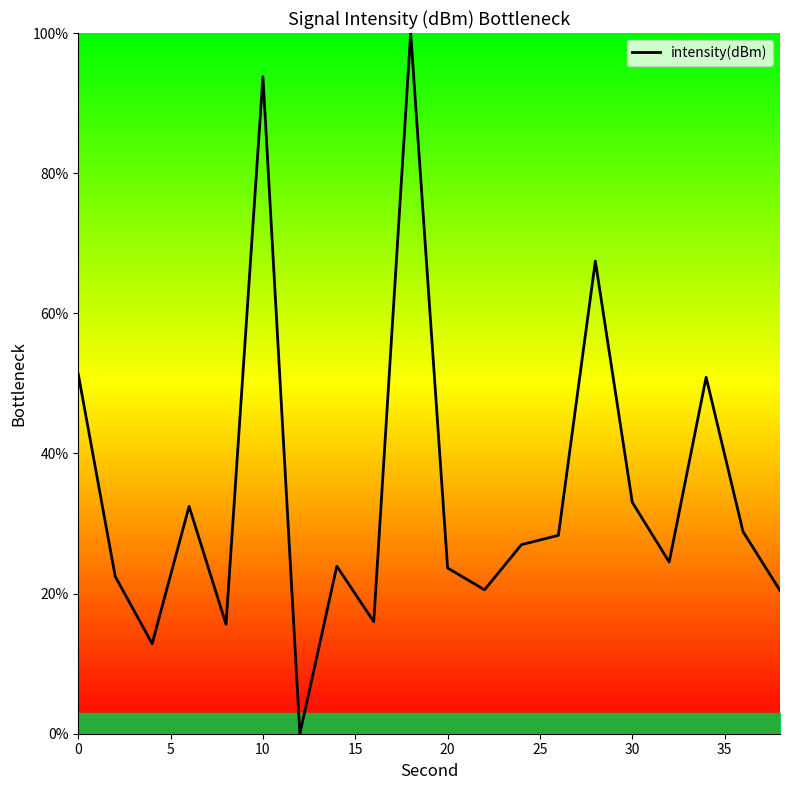

What is the difference between the maximum and minimum values?

100.0